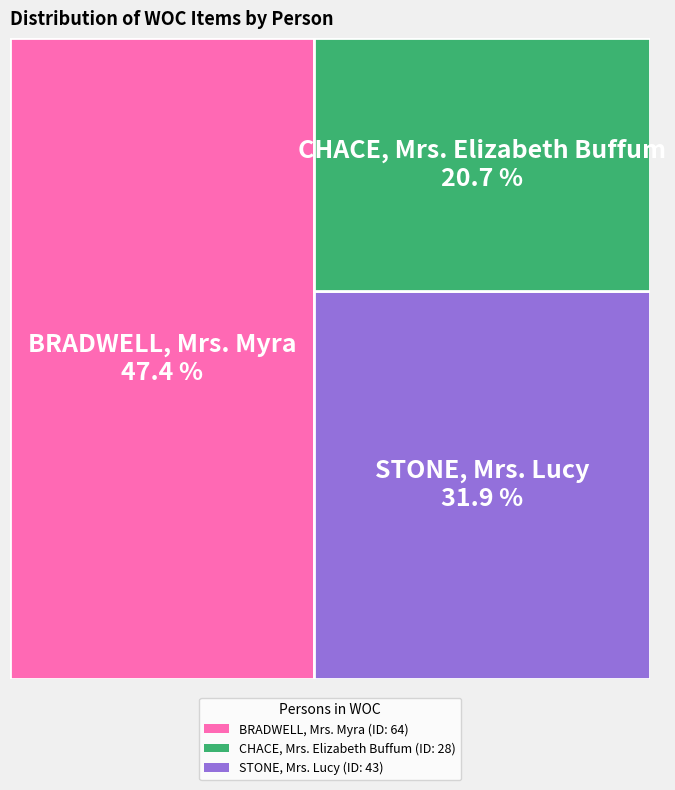

Which category has the smallest portion of the pie?

CHACE, Mrs. Elizabeth Buffum